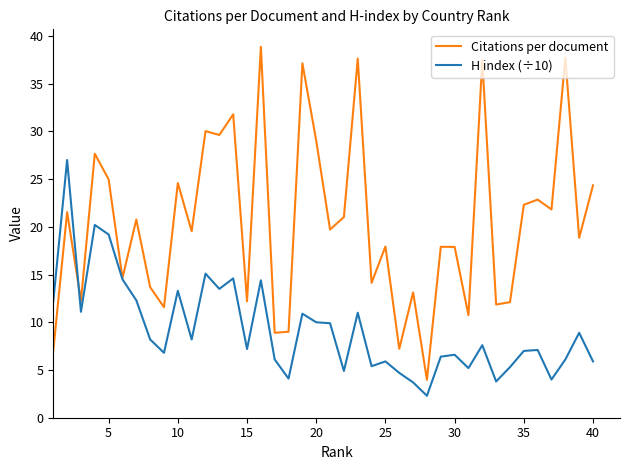

Rank the series by their average value, from lowest to highest.

H index (÷10), Citations per document